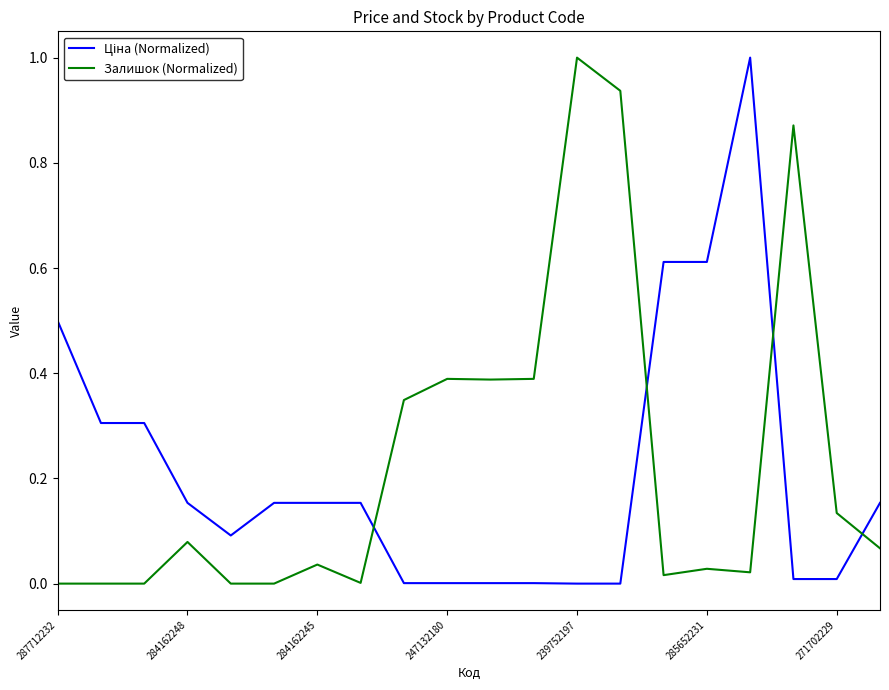

What is the greatest value displayed?

1.0